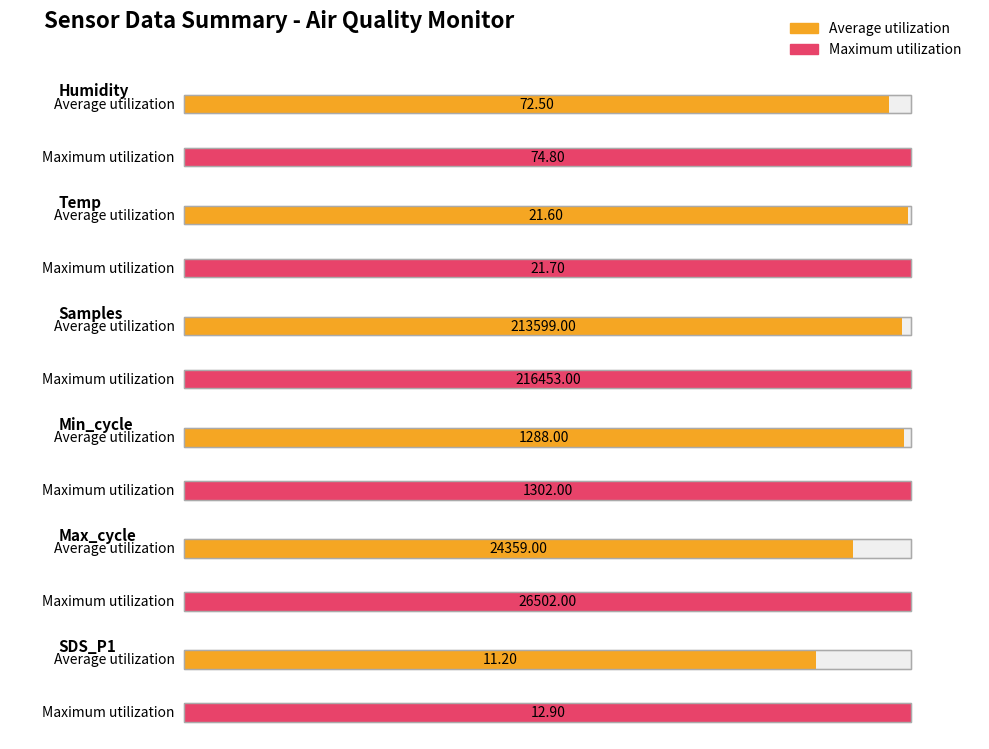

Which category has the lowest value across all series?

SDS_P1